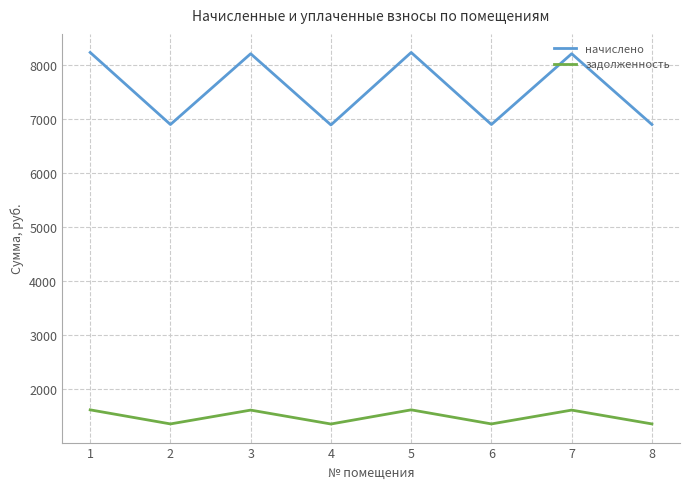

Rank the series by their average value, from highest to lowest.

начислено, задолженность